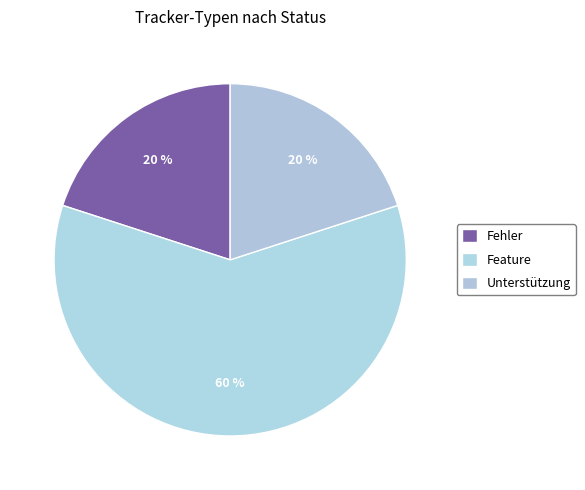

Count the number of slices in the pie.

3